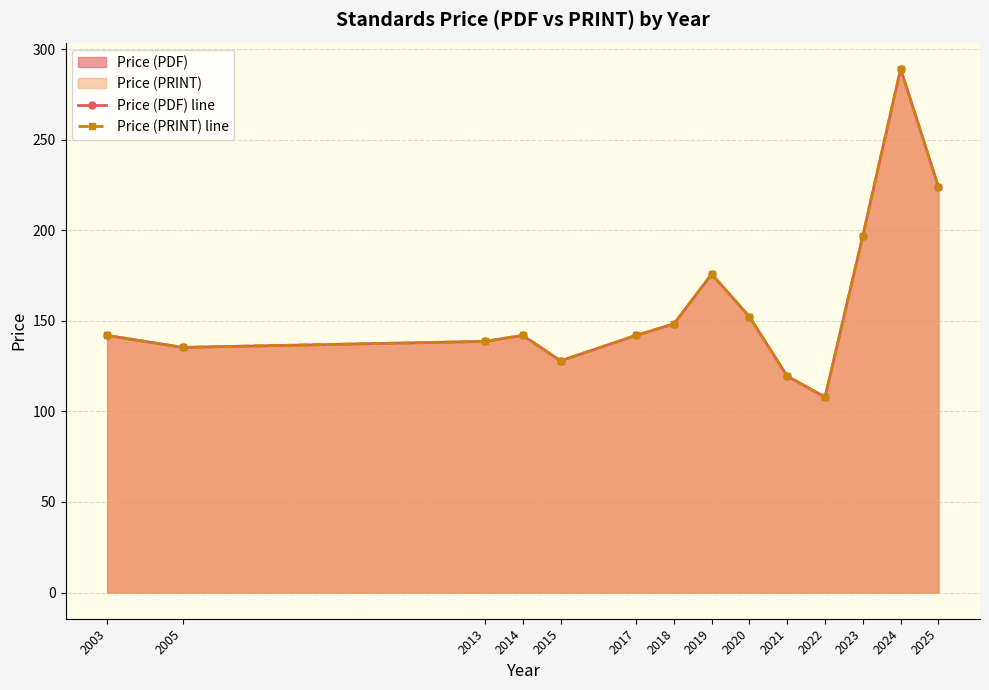

How many interior local peaks does the Price (PDF) line series have?

3